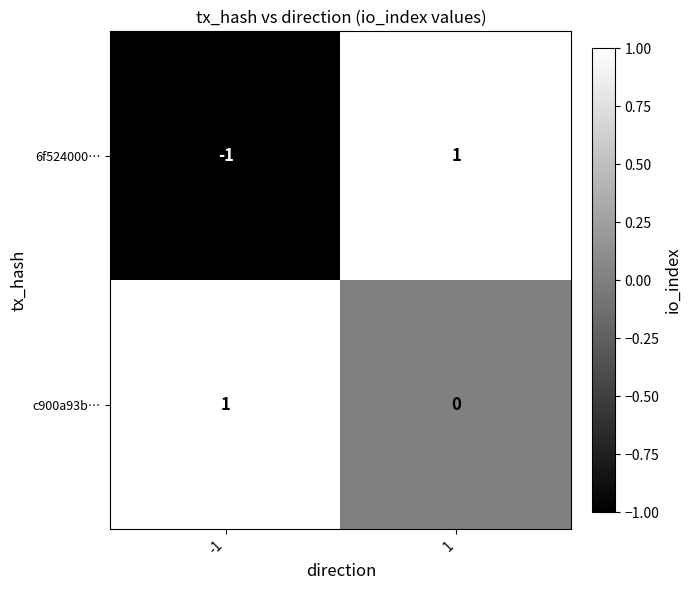

Reading right to left, transcribe all the data shown in this chart.

6f524000…: 1	-1
c900a93b…: 0	1